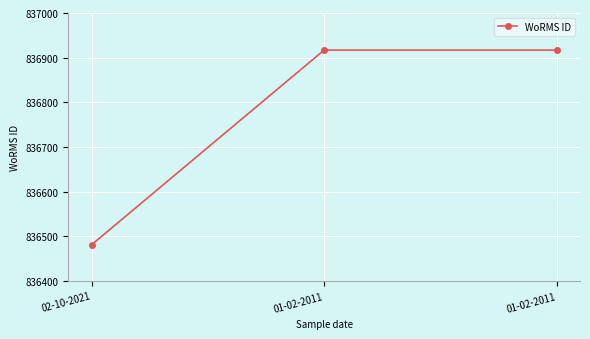

Reading left to right, what are all the values shown in this chart?

02-10-2021=836481	01-02-2011=836917	01-02-2011=836917